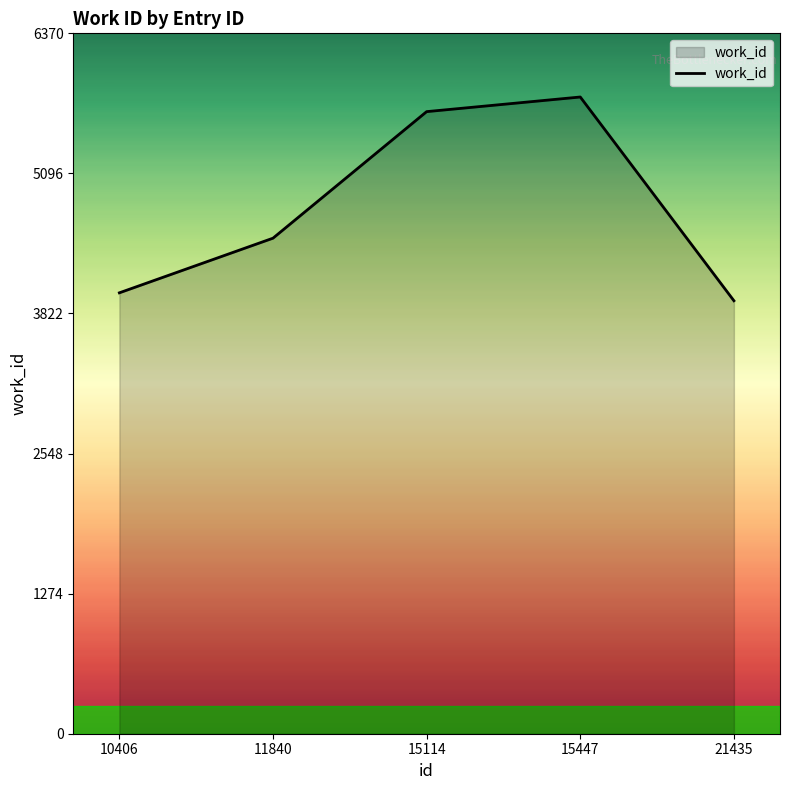

Is it true that the value at 15114 is 5658?

True